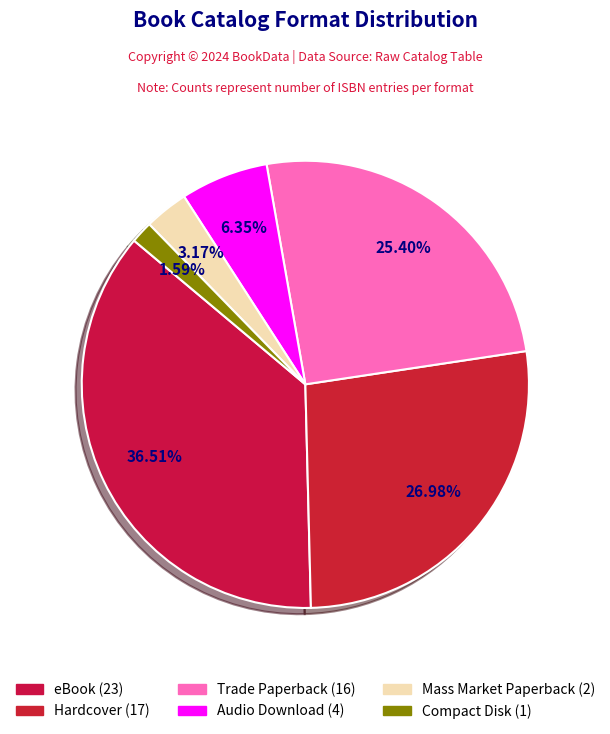

Does any single category account for the majority?

No